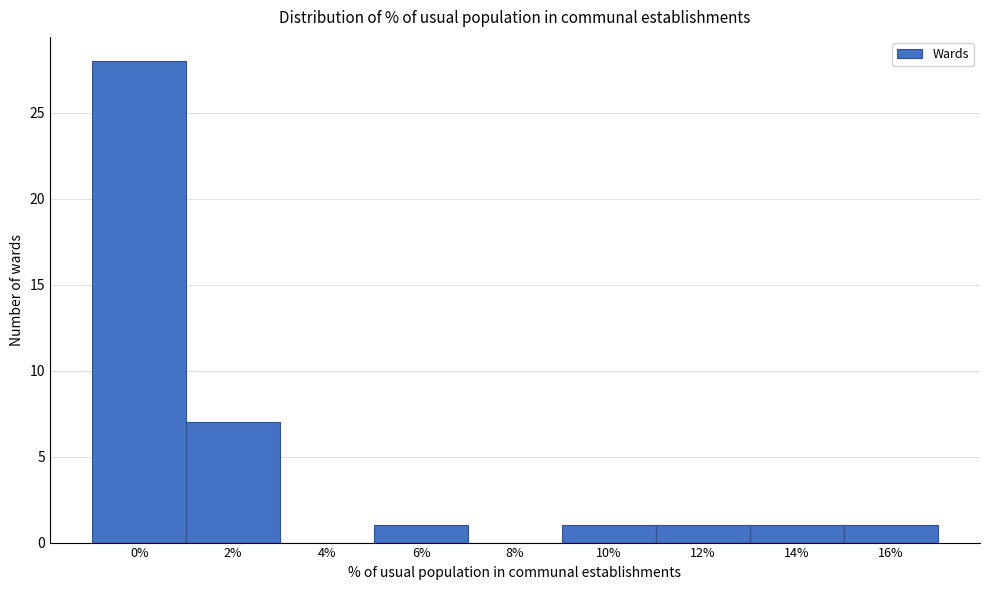

Reading left to right, what are all the values shown in this chart?

0%=28	2%=7	4%=0	6%=1	8%=0	10%=1	12%=1	14%=1	16%=1